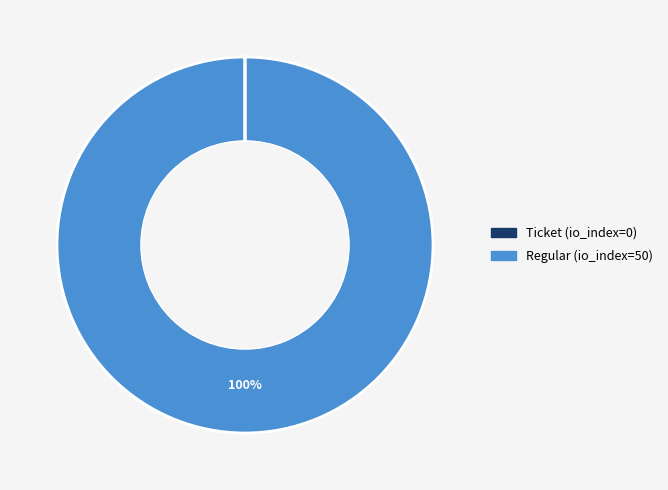

What is the largest slice in the pie chart?

Regular (io_index=50)